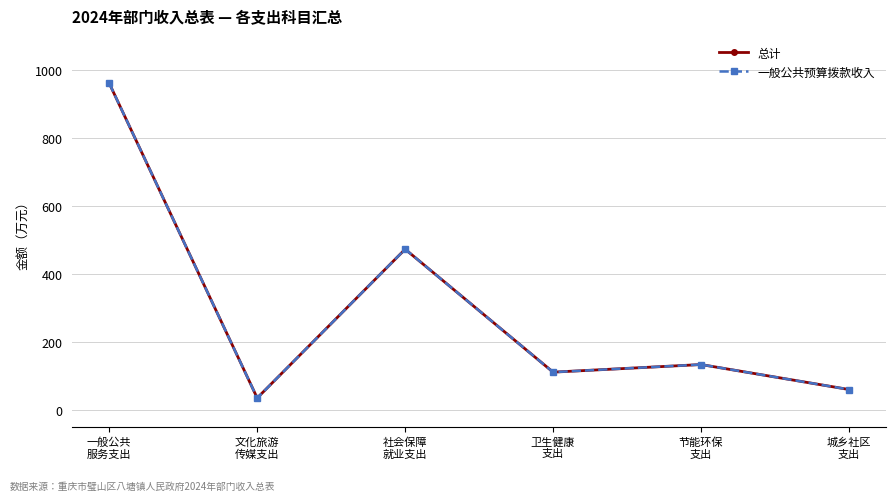

At which category is the sum across all series the highest?

一般公共
服务支出